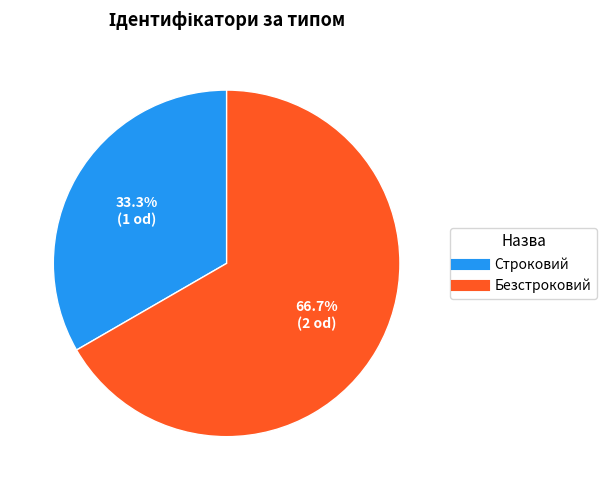

To the nearest percent, what percentage of the pie is Строковий?

33%